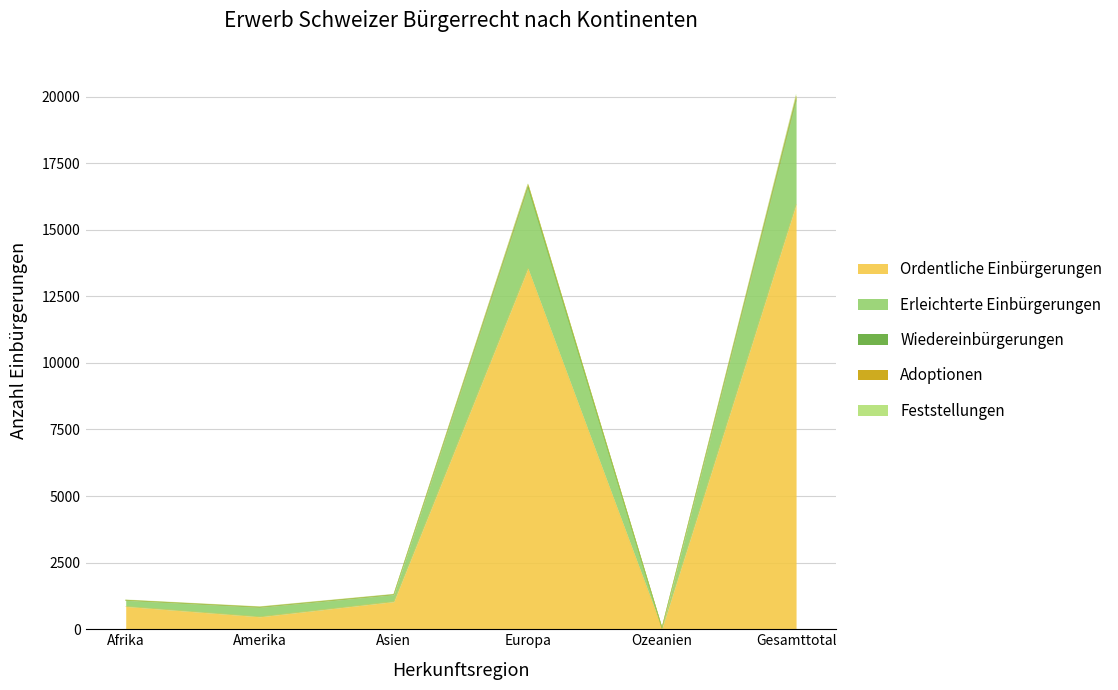

What is the maximum value shown in the chart?

20066